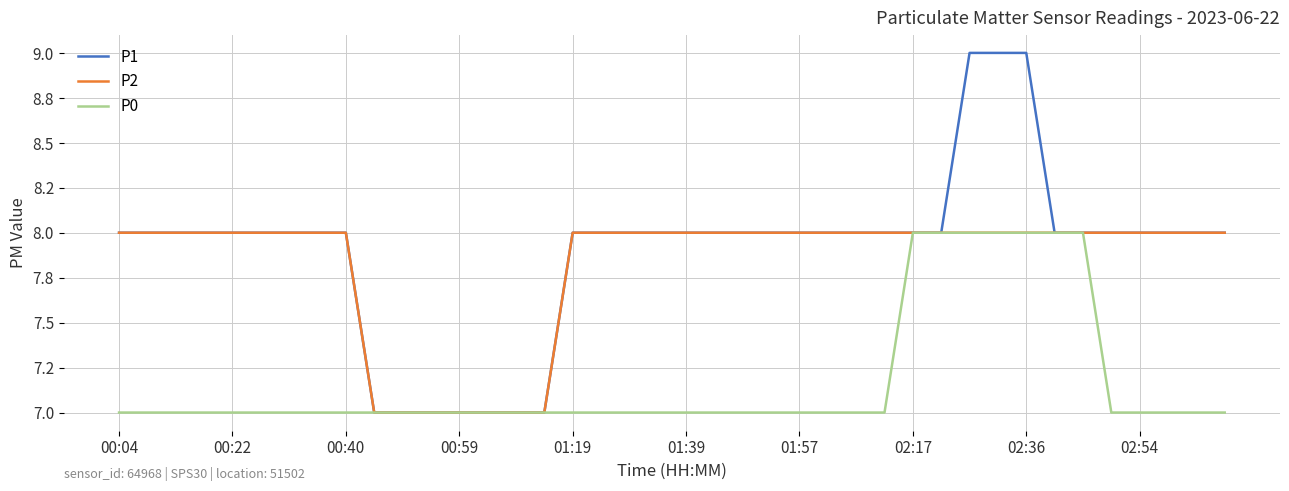

What are all the series names shown in the legend?

P1, P2, P0